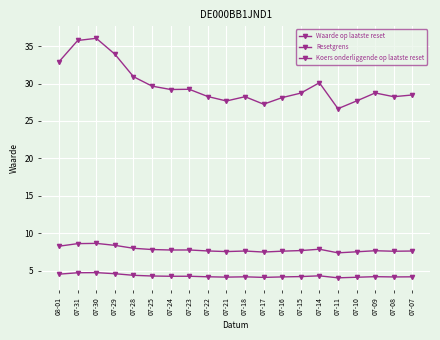

Is this an area chart (filled region under the line)?

No